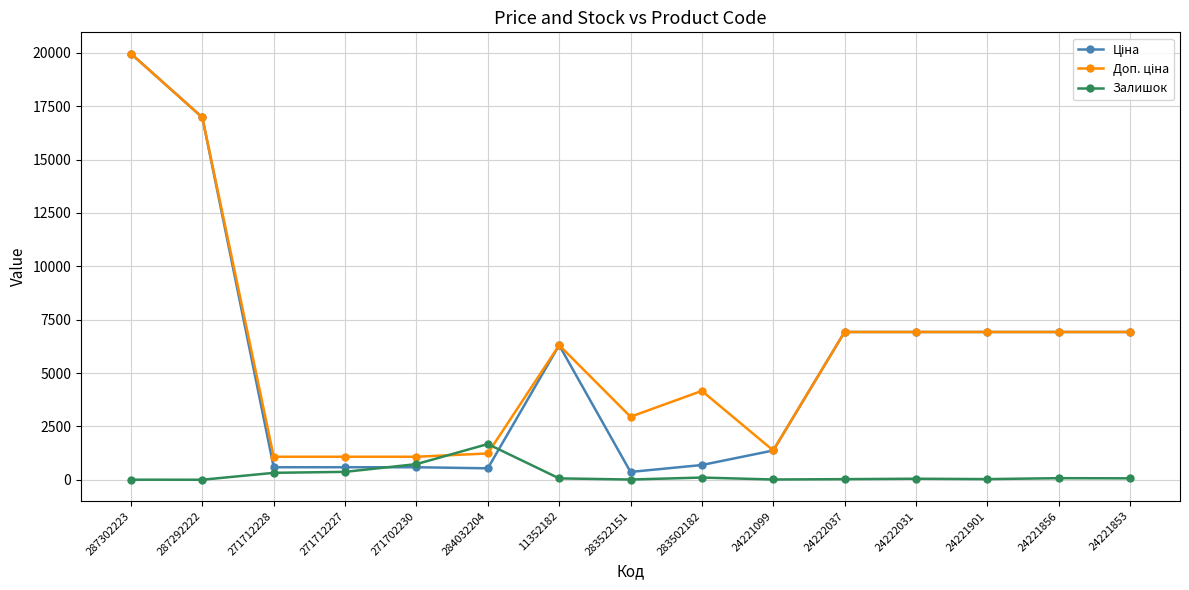

What position from the right is 24221856?

2